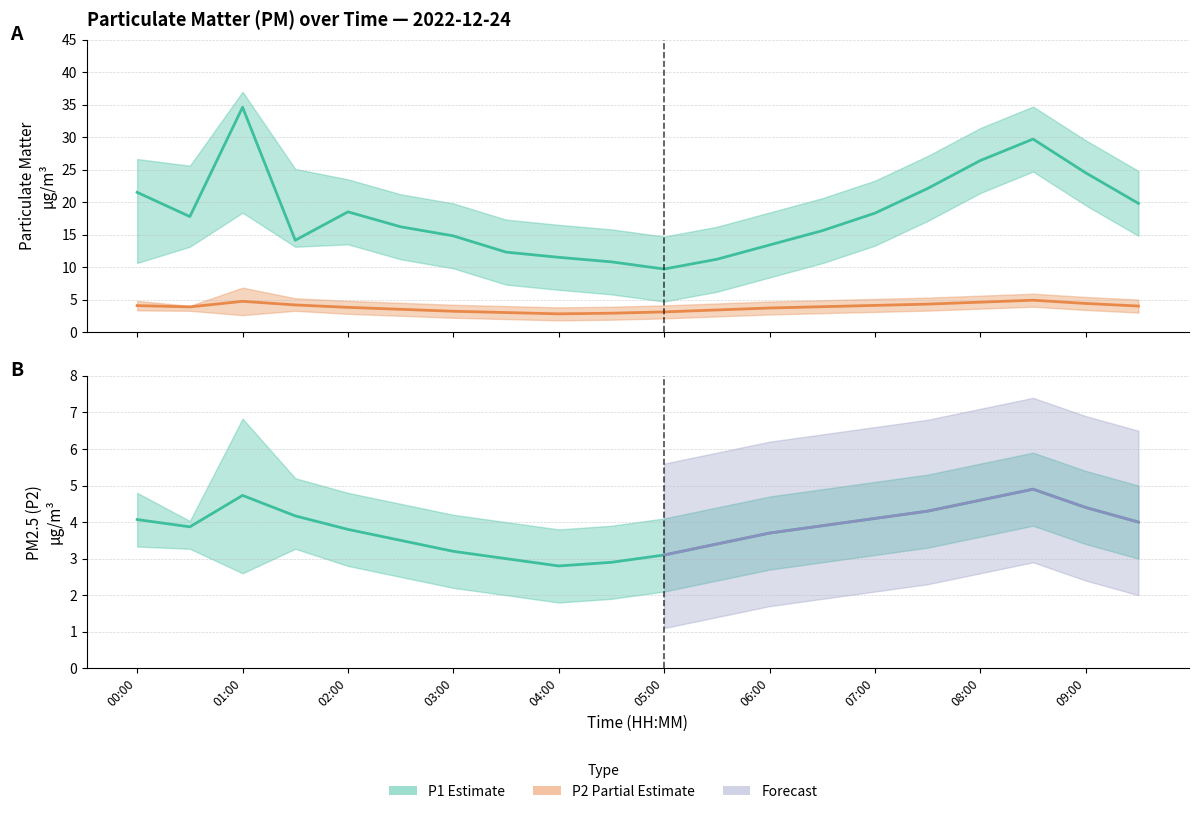

Does the chart have visible grid lines?

Yes